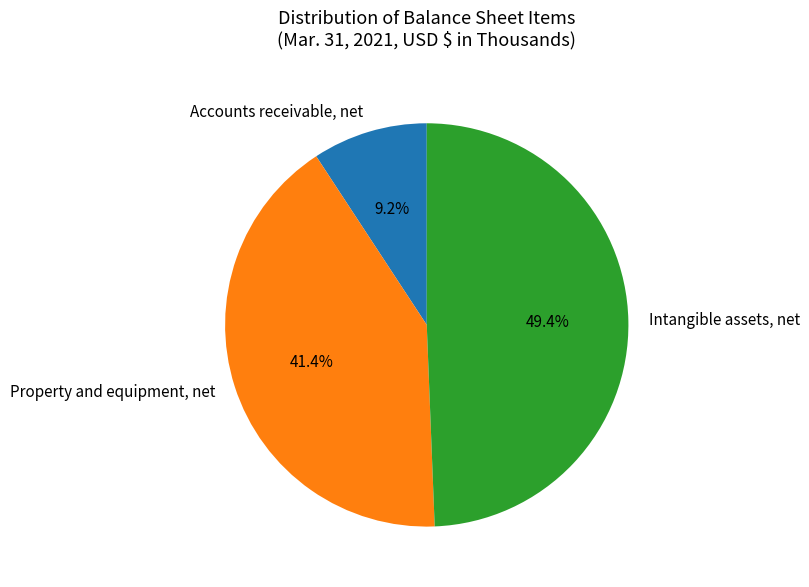

How many segments does this pie chart have?

3